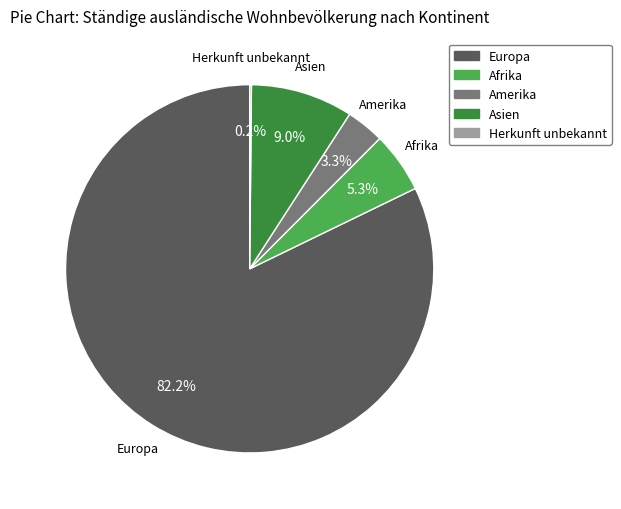

Is there any slice that represents more than half of the pie?

Yes